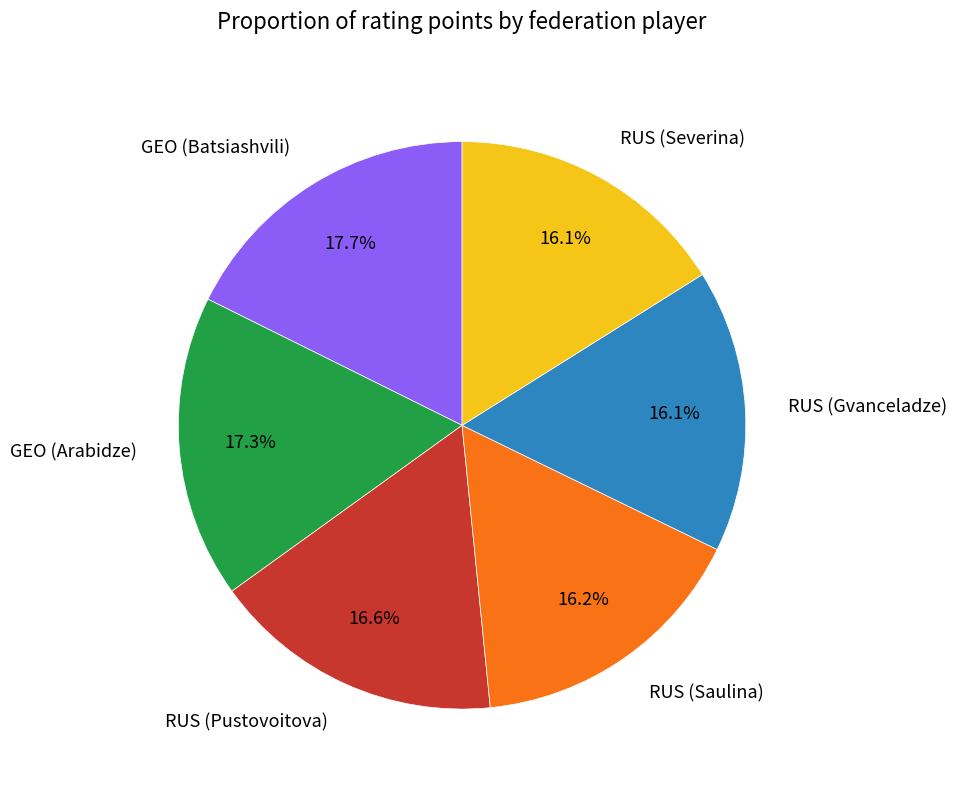

True or false: RUS (Saulina) accounts for 16% of the total.

True